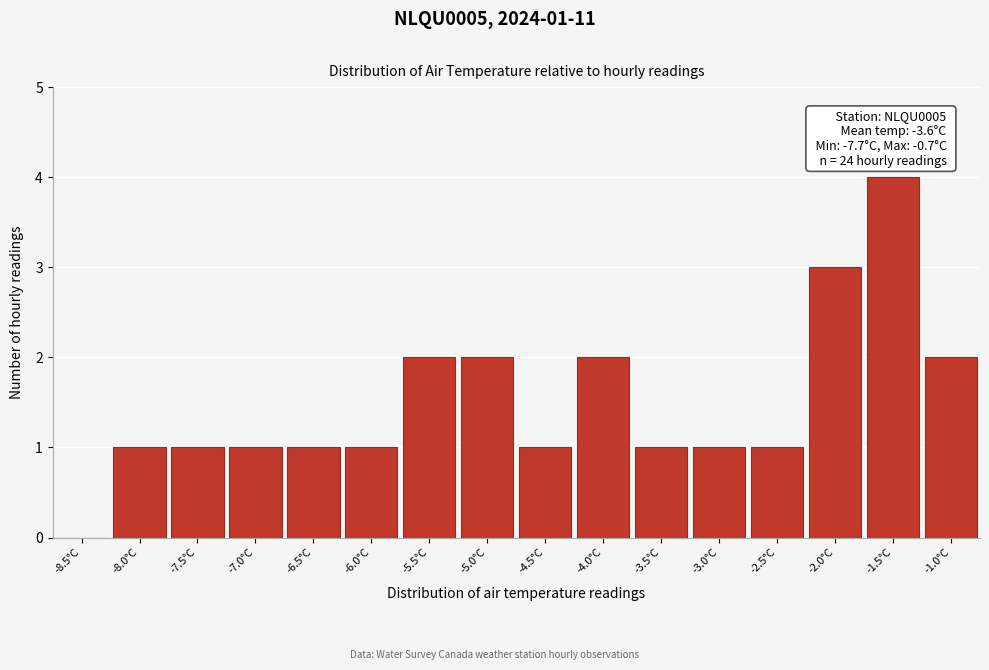

Reading left to right, what are all the values shown in this chart?

-8.5°C=0	-8.0°C=1	-7.5°C=1	-7.0°C=1	-6.5°C=1	-6.0°C=1	-5.5°C=2	-5.0°C=2	-4.5°C=1	-4.0°C=2	-3.5°C=1	-3.0°C=1	-2.5°C=1	-2.0°C=3	-1.5°C=4	-1.0°C=2